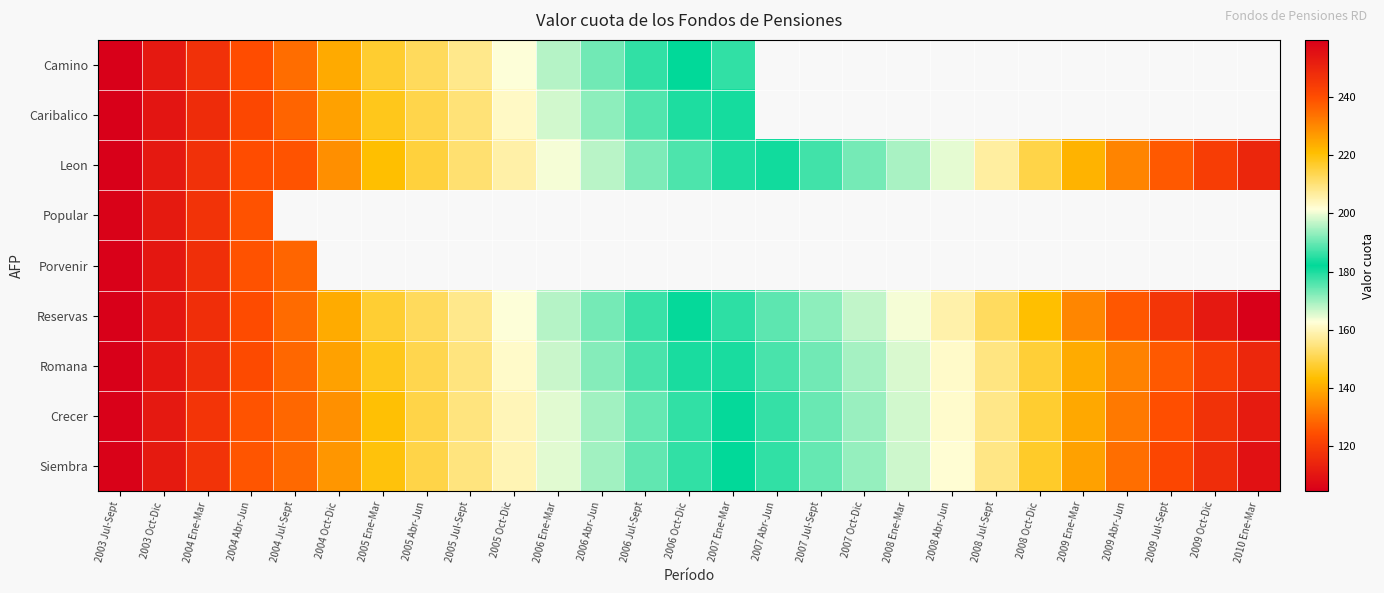

Which has a higher value, 2005 Abr-Jun or 2005 Oct-Dic?

2005 Oct-Dic